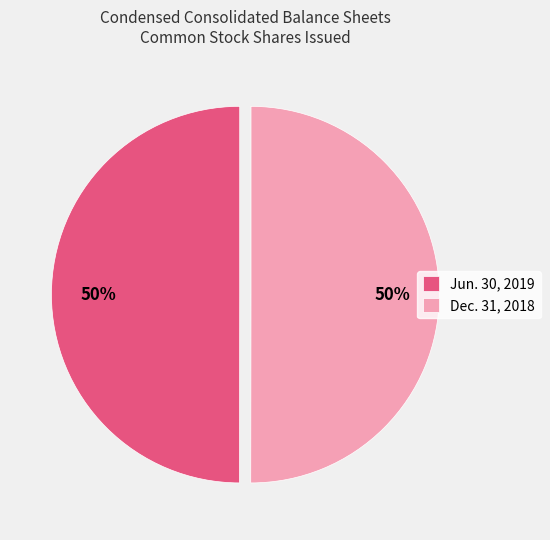

Combined, do Dec. 31, 2018 and Jun. 30, 2019 account for over 50%?

Yes